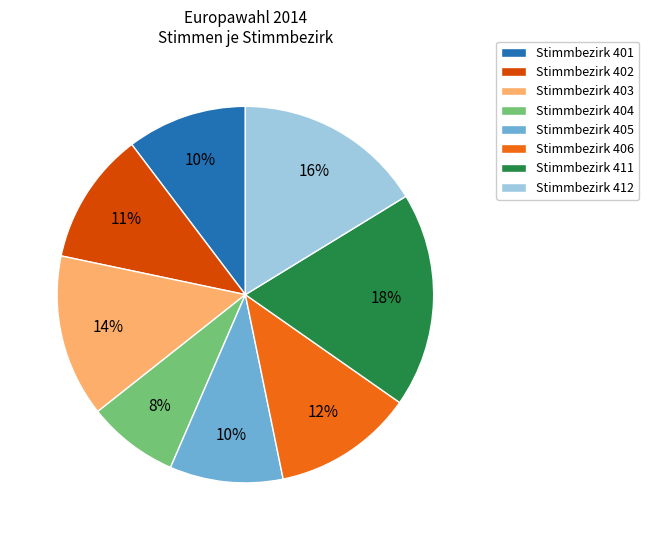

Do Stimmbezirk 411 and Stimmbezirk 401 together represent more than half of the pie?

No